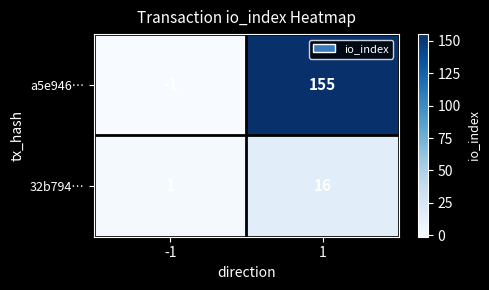

The value of a5e946… at -1 is -1. True or false?

True